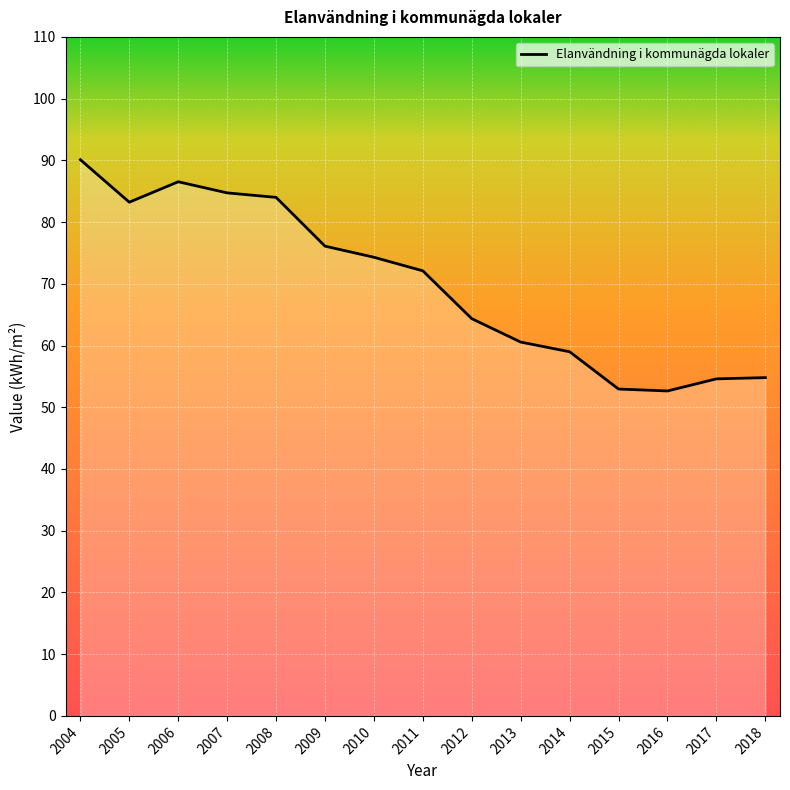

Which has a higher value, 2011 or 2008?

2008